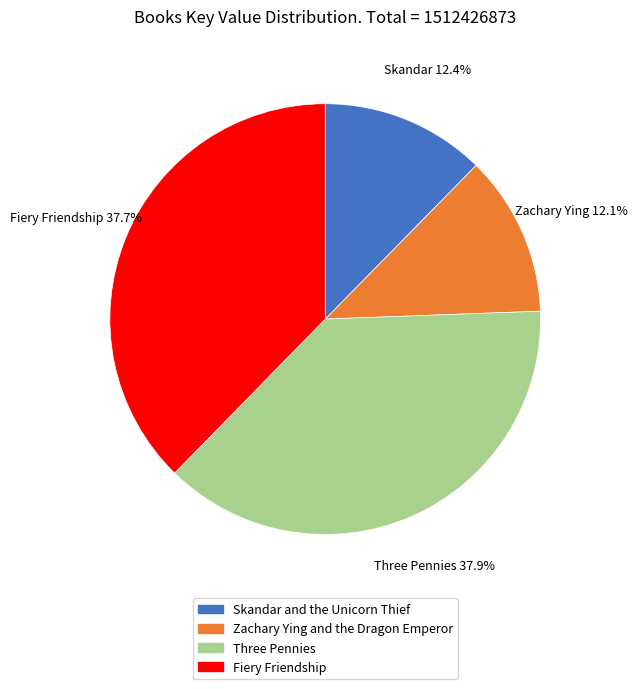

Does any single category account for the majority?

No